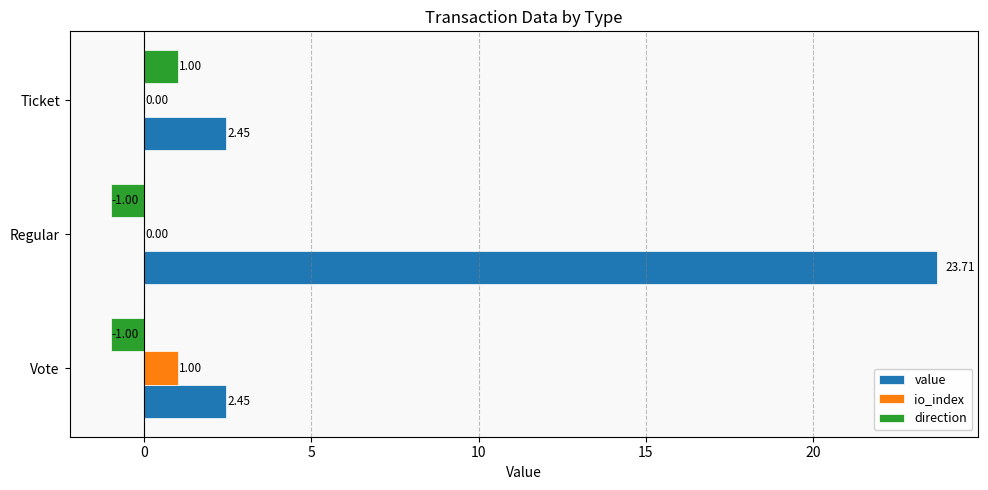

Which category has the highest value in the direction series?

Ticket